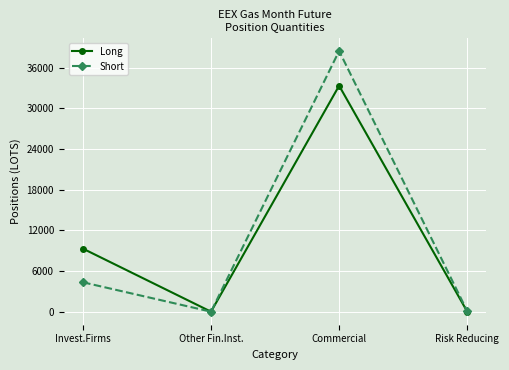

How many values in the Short series are below 4337?

2